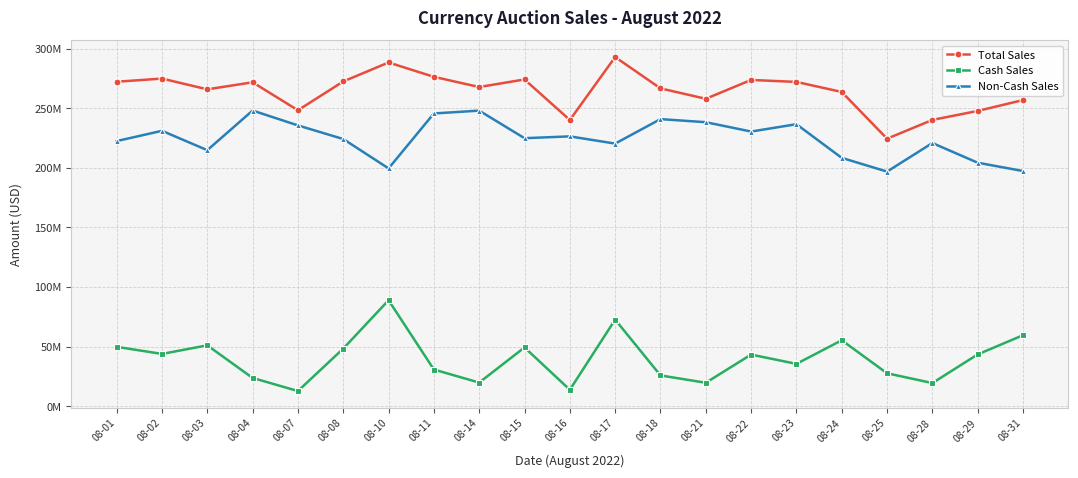

Reading left to right, what are all the values shown in this chart?

Total Sales: 272270138	274936260	265890136	271806744	248335323	272495935	288442352	276401350	267833584	274193585	240171921	293009739	266699952	257970239	273775540	272134570	263683755	224465450	240232374	247772070	256888847
Cash Sales: 49800000	43850000	51050000	23700000	12700000	48300000	88900000	30750000	19800000	49300000	13750000	72650000	25800000	19650000	43300000	35500000	55300000	27600000	19400000	43450000	59550000
Non-Cash Sales: 222470138	231086260	214840136	248106744	235635323	224195935	199542352	245651350	248033584	224893585	226421921	220359739	240899952	238320239	230475540	236634570	208383755	196865450	220832374	204322070	197338847